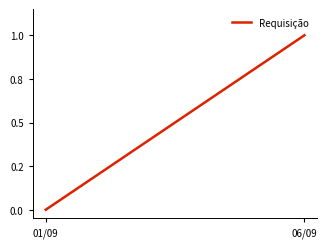

Rank the categories by value from highest to lowest.

19, 18, 17, 16, 15, 14, 13, 12, 11, 10, 9, 8, 7, 6, 5, 4, 3, 2, 06/09, 01/09